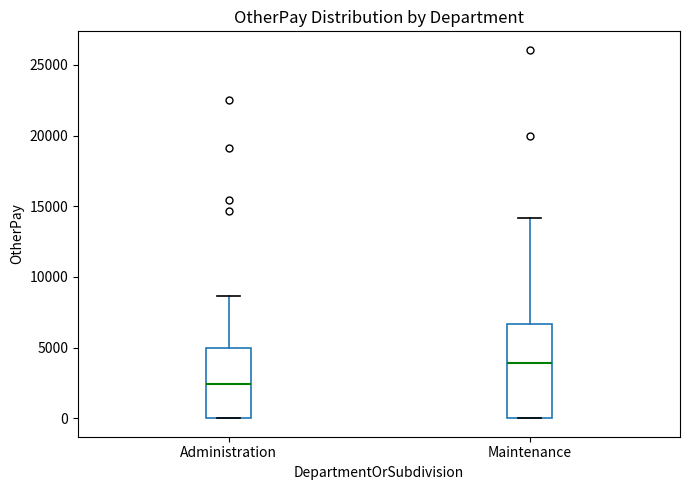

Which box is the tallest, from its lower edge to its upper edge?

Maintenance